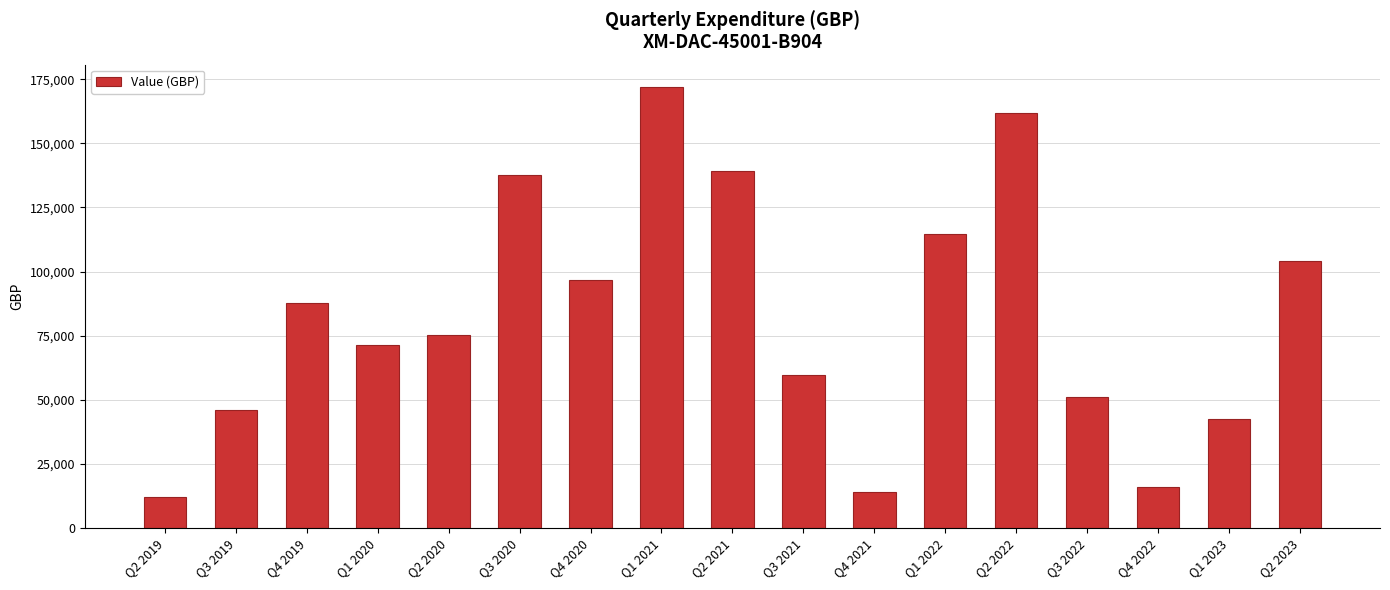

Reading left to right, list all the values displayed in this chart.

11963	45825	87711	71315	75260	137769	96531	172134	139264	59476	13815	114484	161761	50913	16039	42454	104148